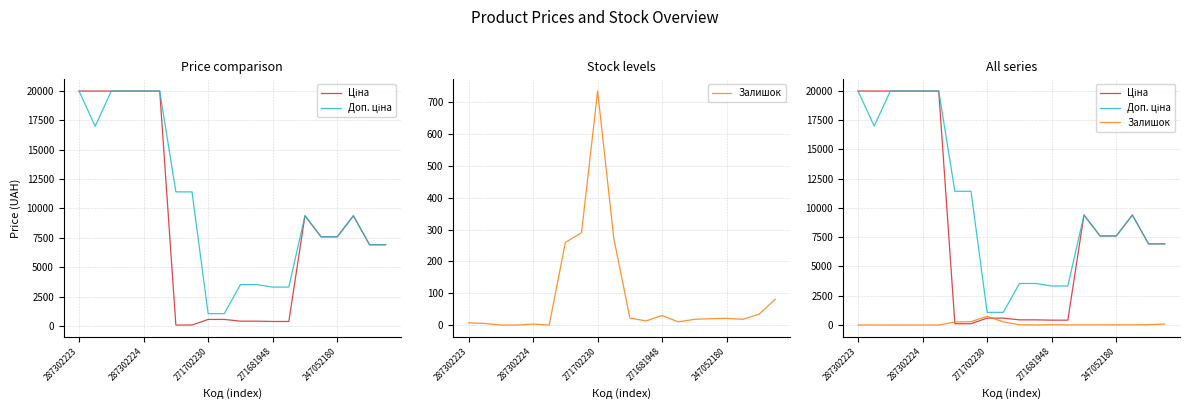

What is the average value of the Доп. ціна series?

10167.4